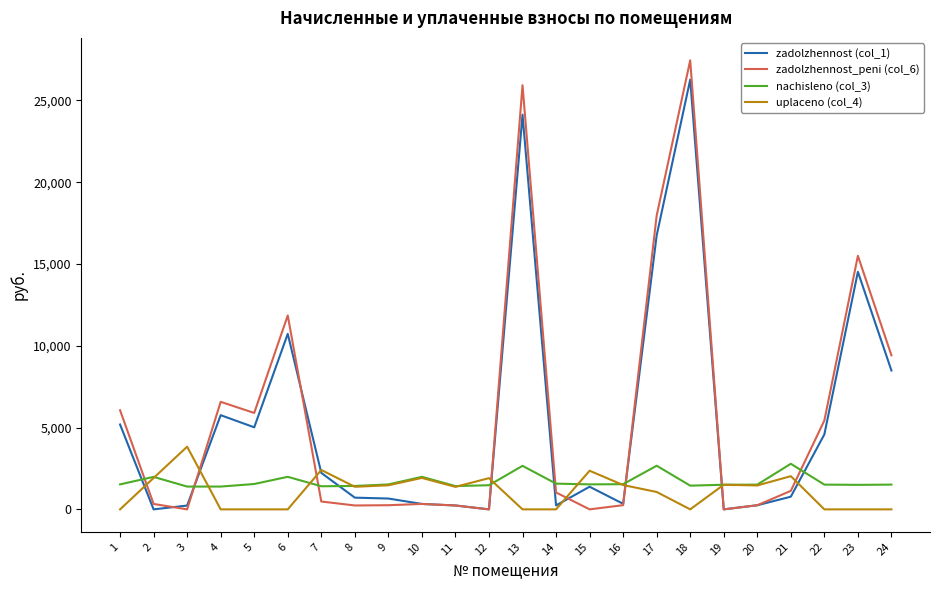

Is the value of zadolzhennost_peni (col_6) at 9 greater than the value of nachisleno (col_3) at 11?

No